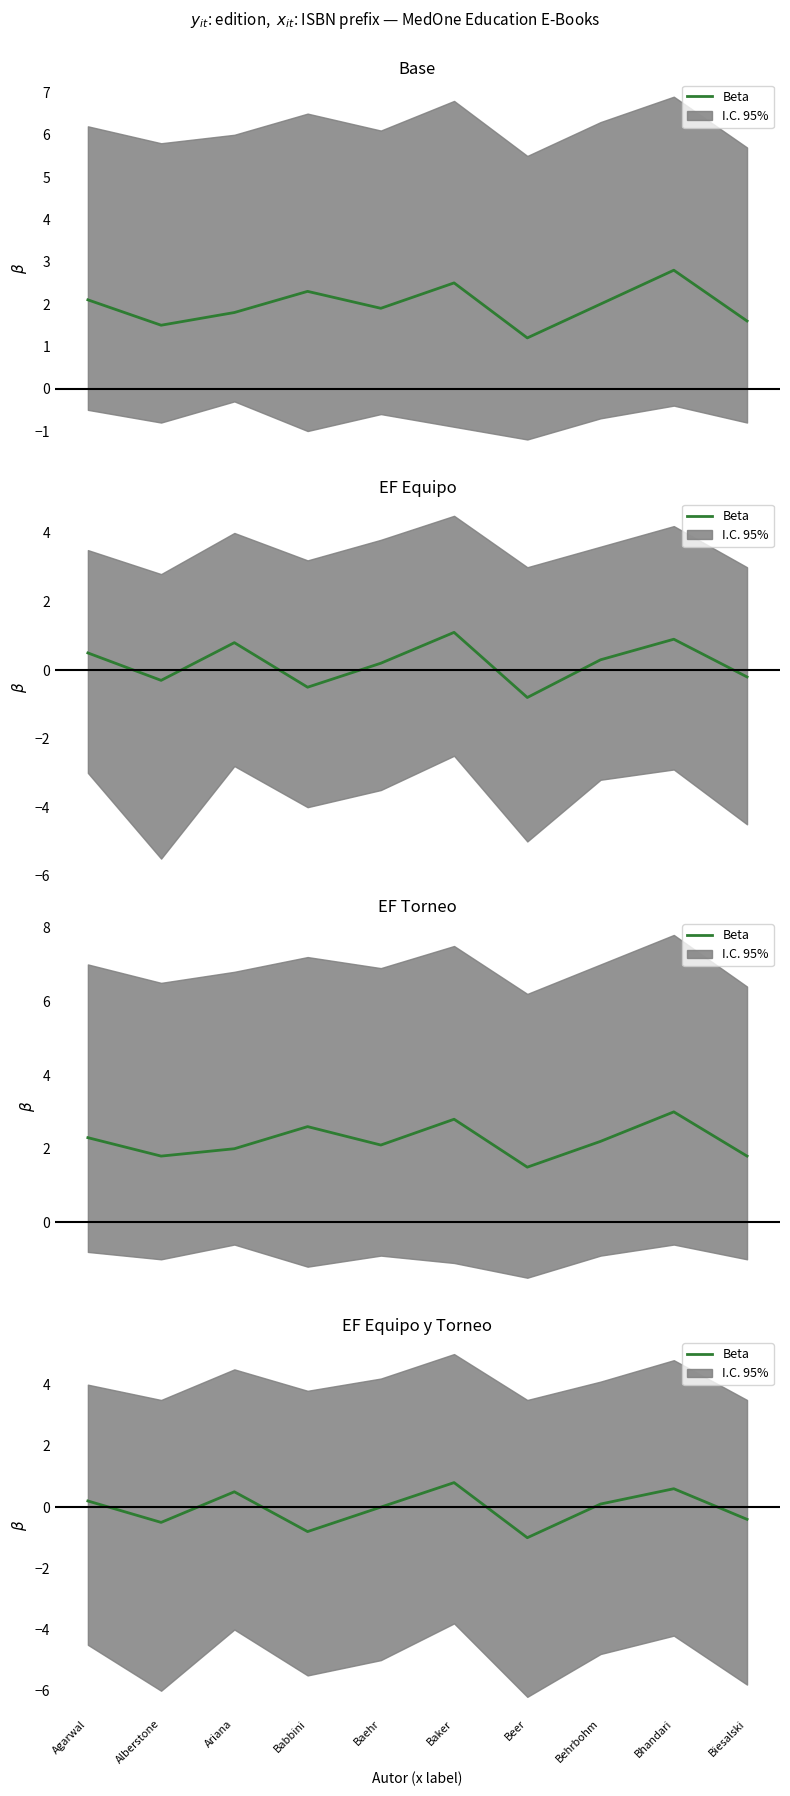

How many points are lower than both their immediate neighbors (excluding endpoints)?

3